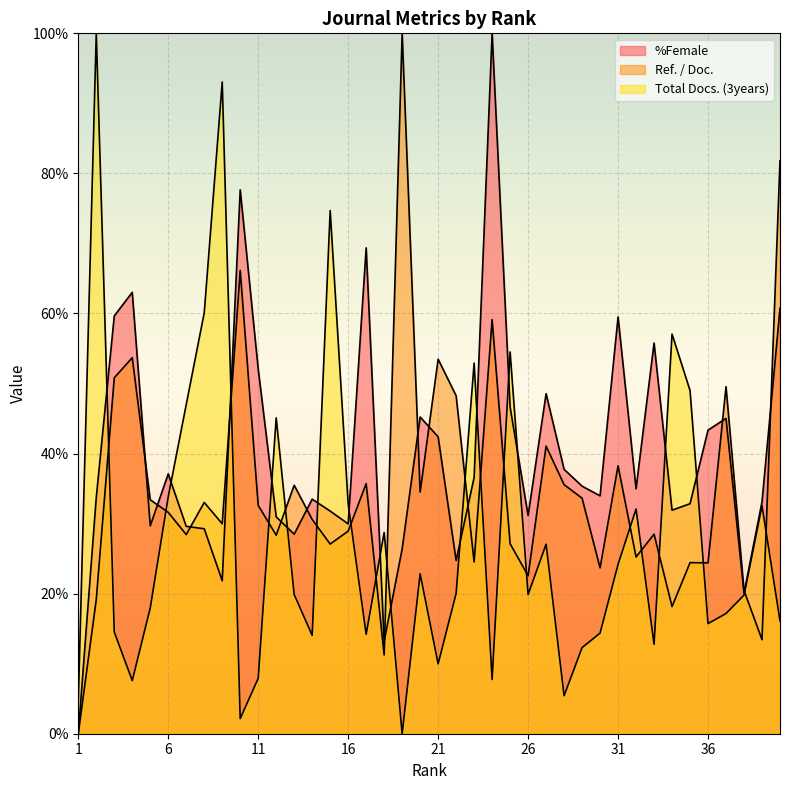

True or false: Total Docs. (3years) has more than 0 points higher than both neighbors.

True